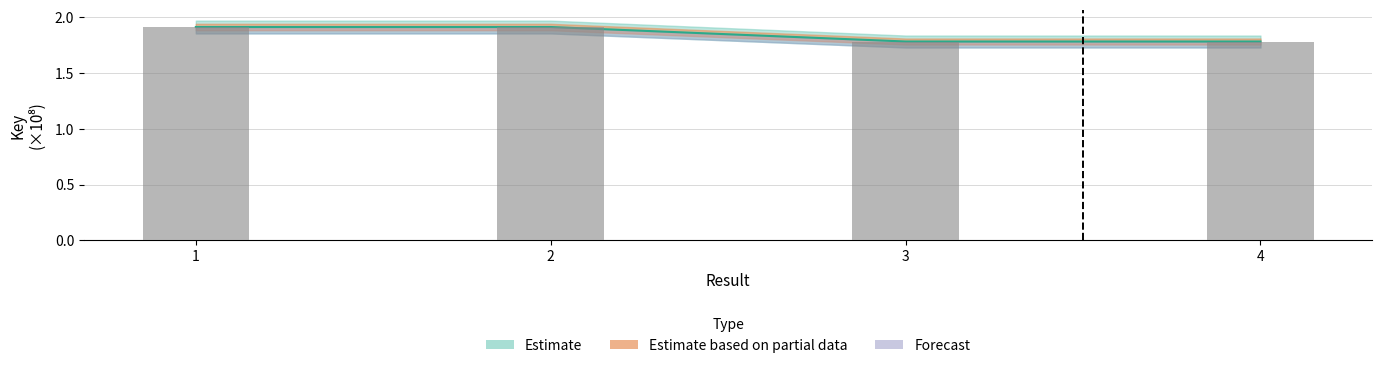

Which has a higher value, 2 or 1?

2